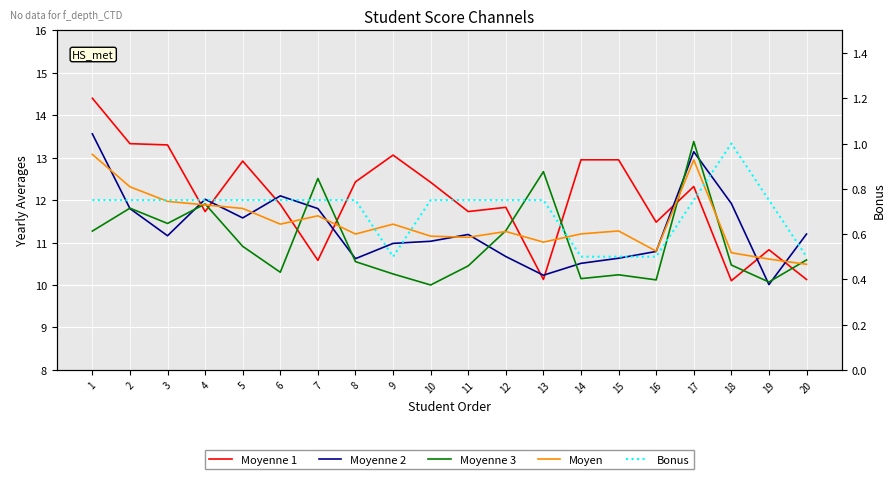

How many values in the Moyenne 3 series exceed 10?

19